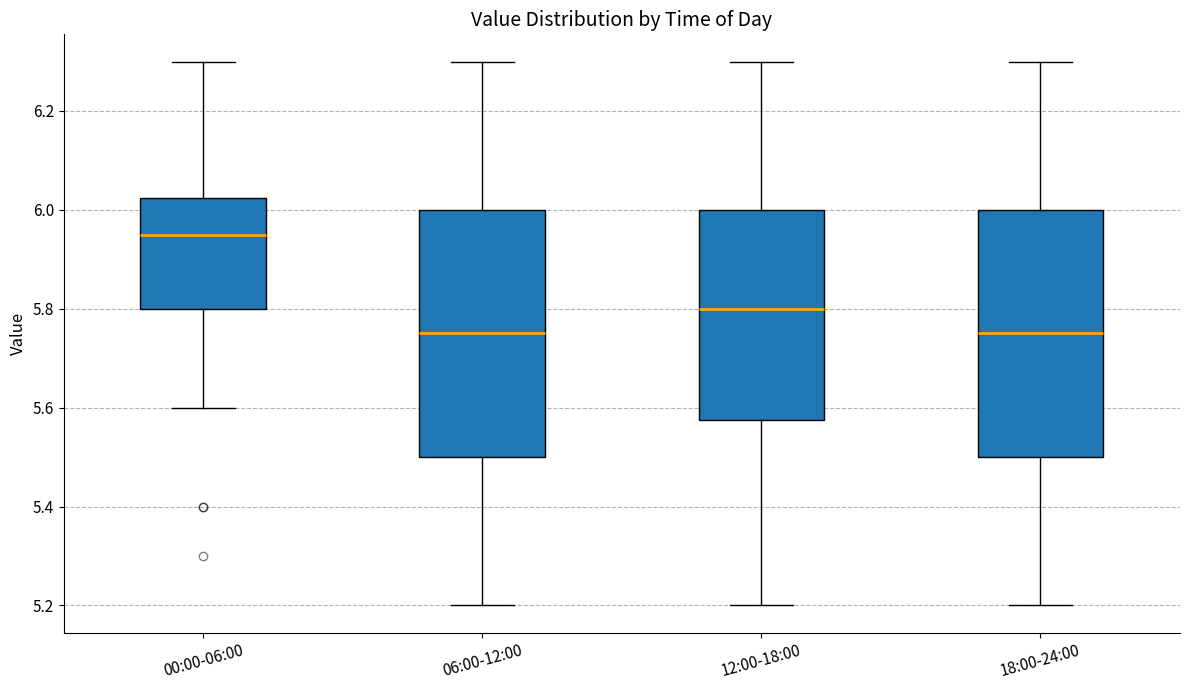

Where does the lower whisker of the box for 06:00-12:00 end on the y-axis? The values are not printed on the chart, so give them approximately, as read against the axis.

5.20